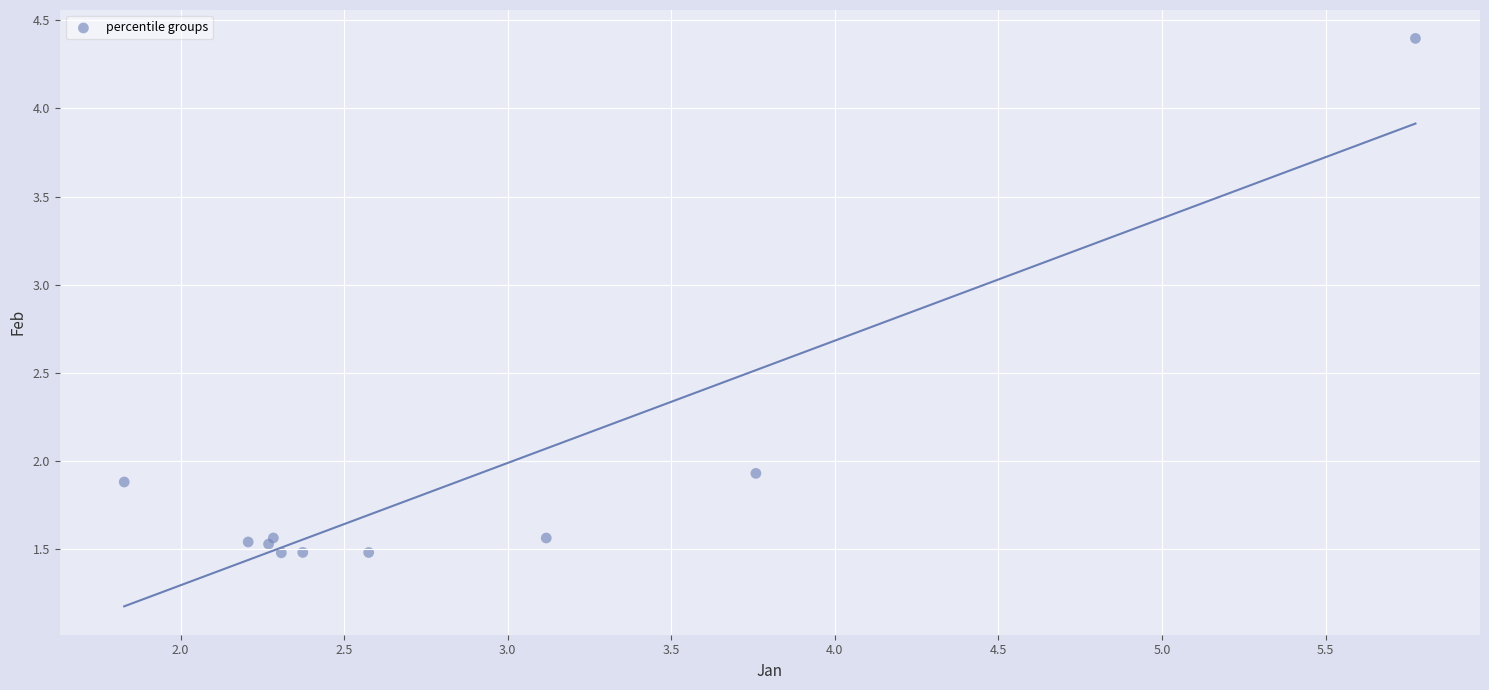

What Y value in the scatter plot is closest to 2?

1.9